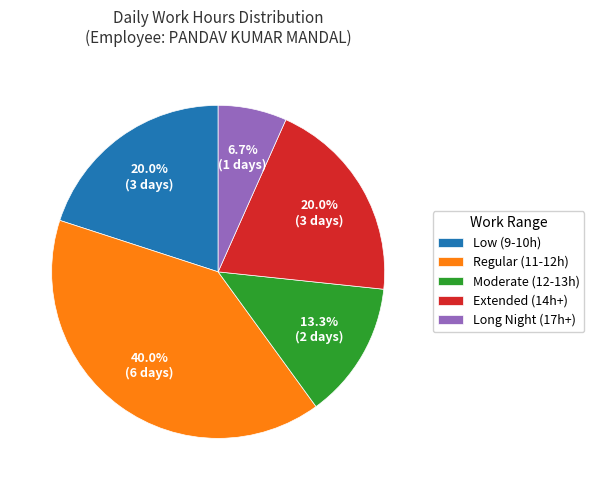

Combined, do Moderate (12-13h) and Low (9-10h) account for over 50%?

No